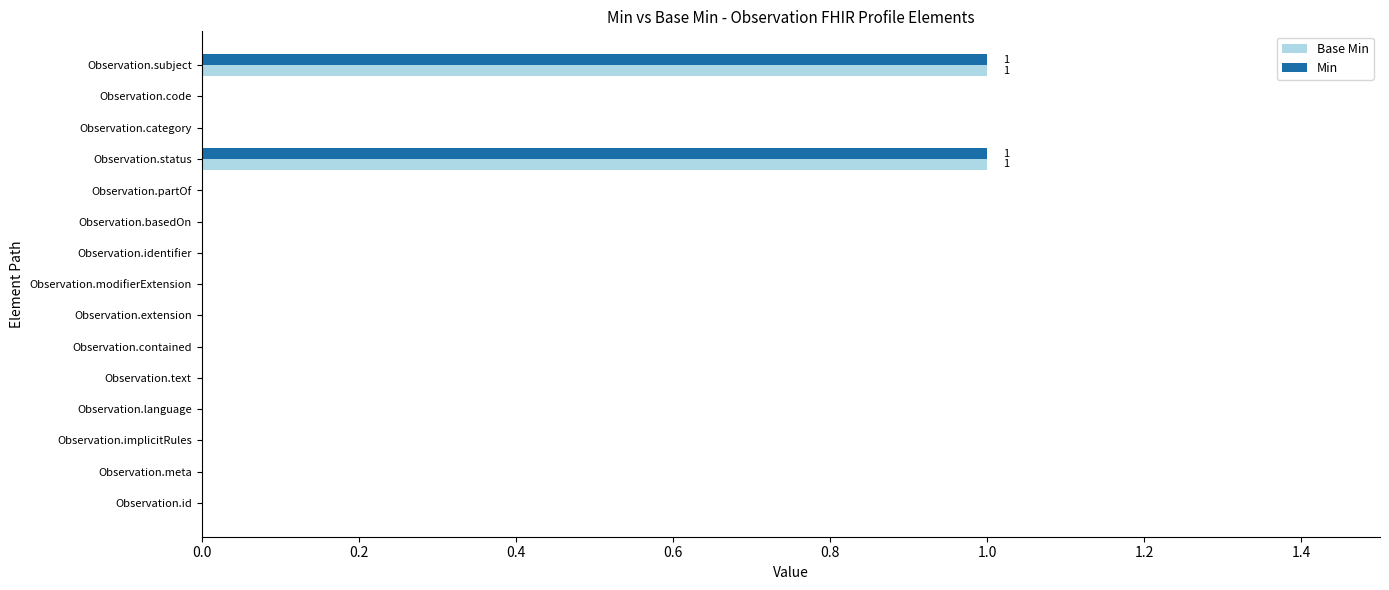

True or false: Min has a value of -1 at Observation.modifierExtension.

False